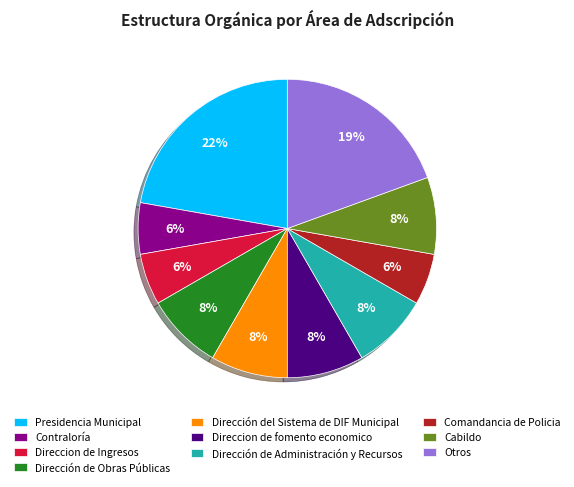

Between Dirección de Obras Públicas and Direccion de Ingresos, which is larger?

Dirección de Obras Públicas